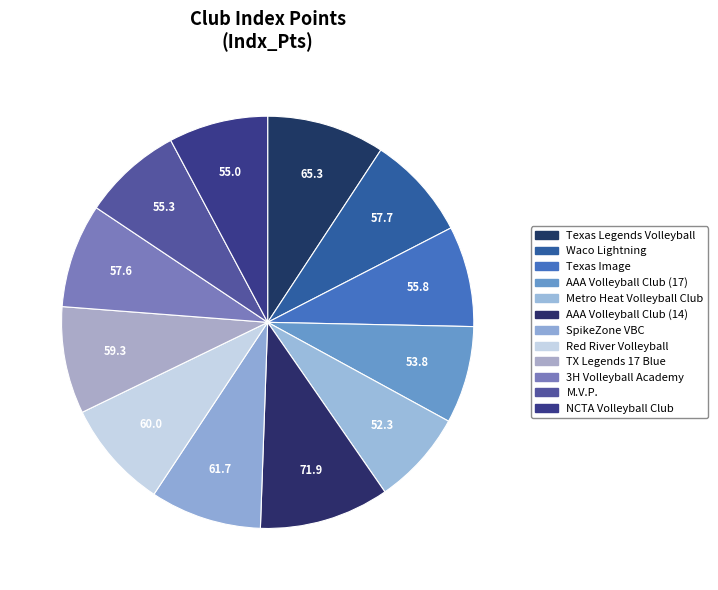

Count the number of slices in the pie.

12